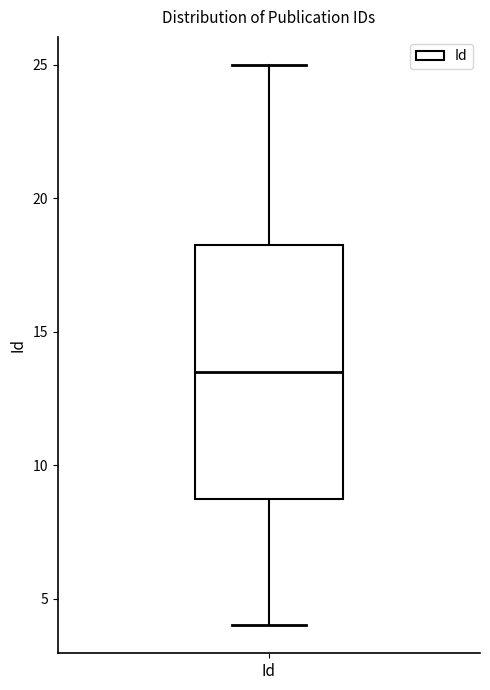

Read this box plot against the y-axis: the position of the median line, the range covered by the box, and the ends of both whiskers. The values are not printed on the chart, so give them approximately, as read against the axis.

median 13.5, box 9.0 to 18.5, whiskers 4.0 to 25.0